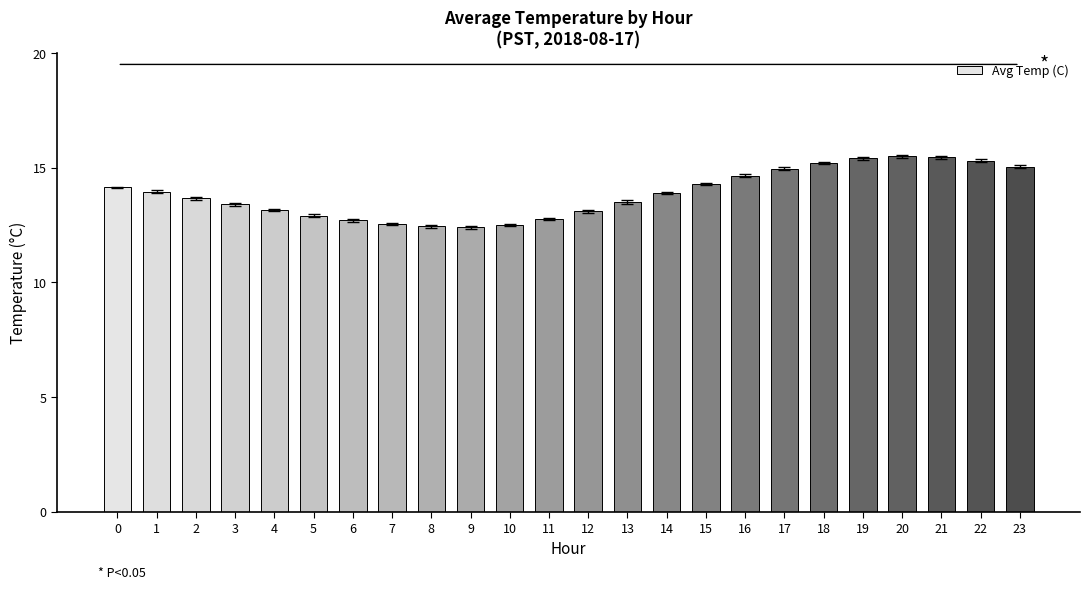

The chart shows a value of 23.0 at 1. True or false?

False